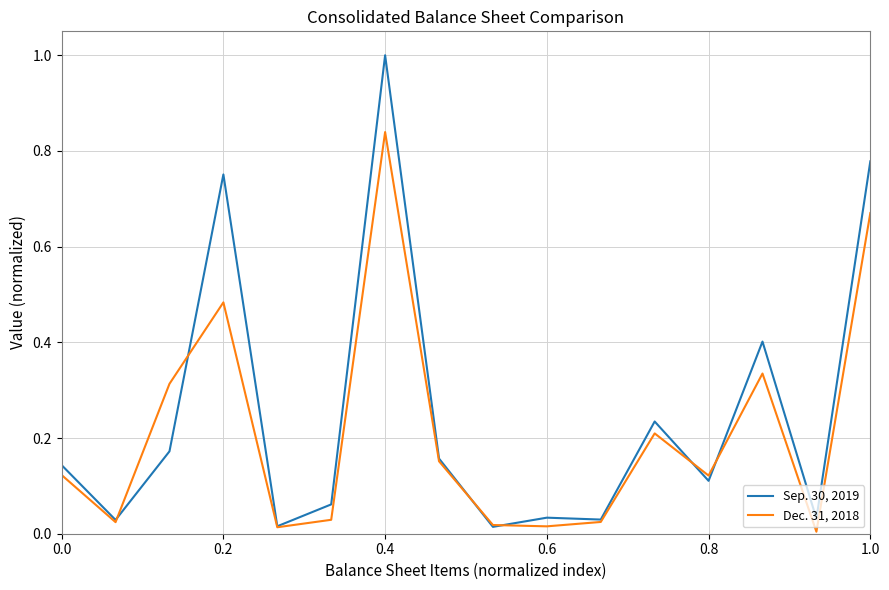

How many lines are shown in the chart?

2